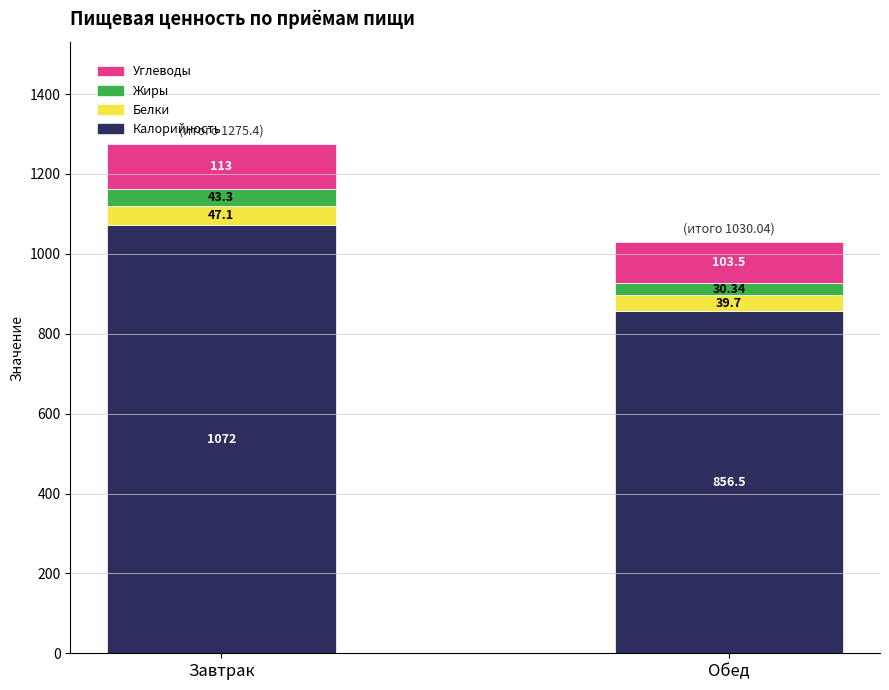

What is the value of the Калорийность bar at the 1st from the left?

1072.0